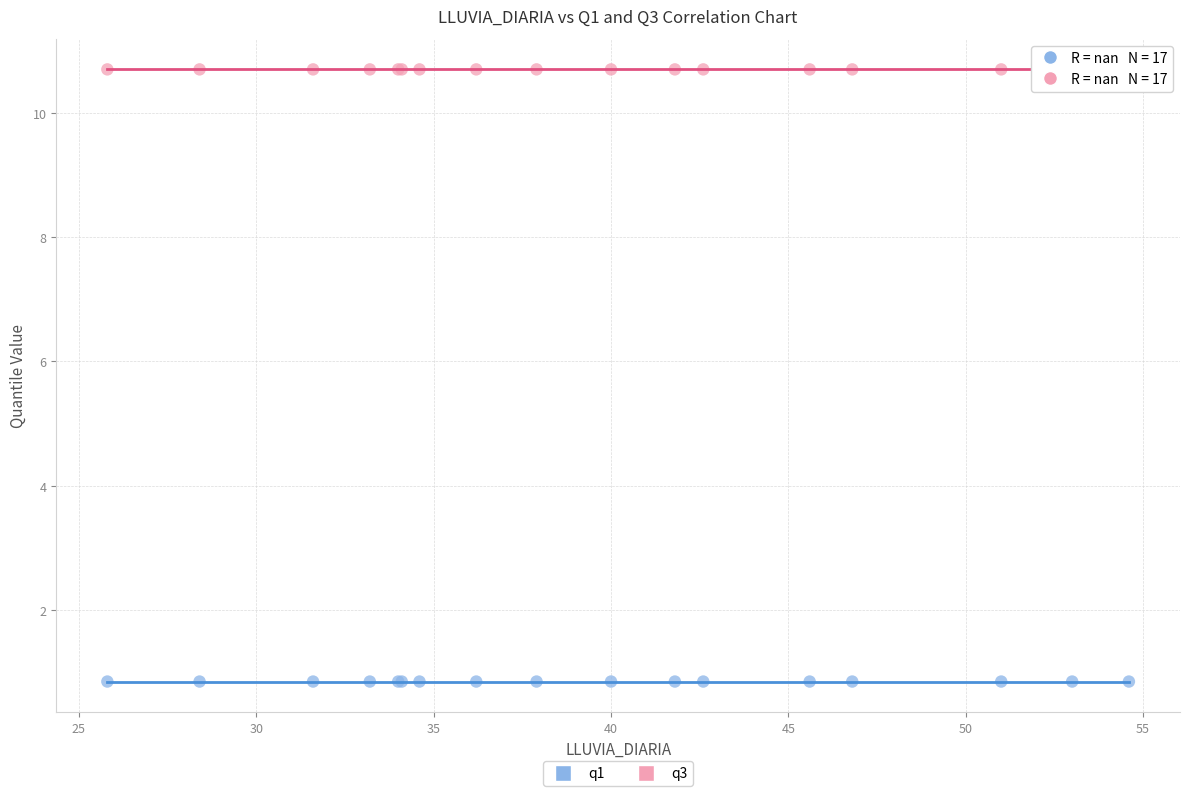

Which series reaches the maximum Y coordinate?

q3